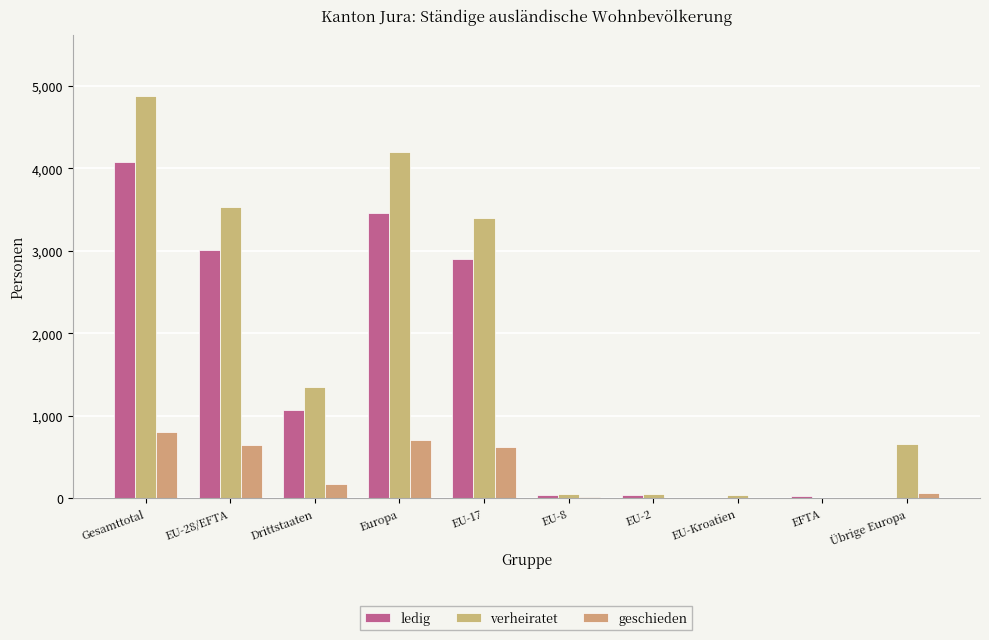

Rank the categories by verheiratet value from highest to lowest.

Gesamttotal, Europa, EU-28/EFTA, EU-17, Drittstaaten, Übrige Europa, EU-2, EU-8, EU-Kroatien, EFTA